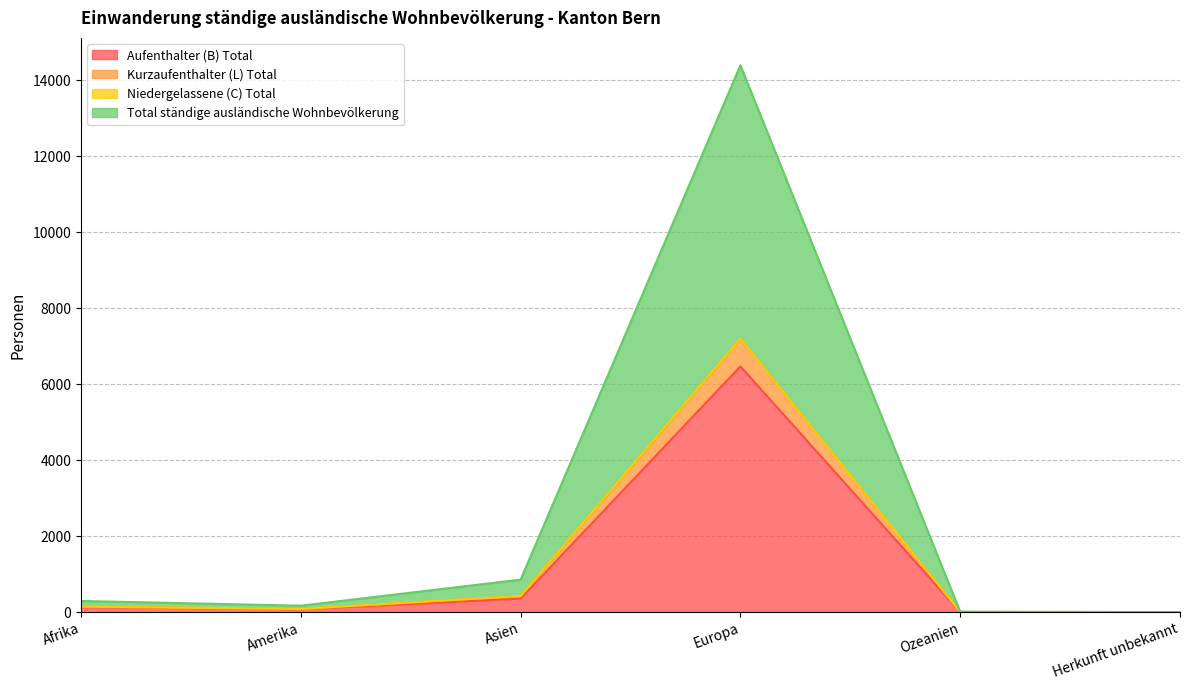

How many lines are shown in the chart?

4